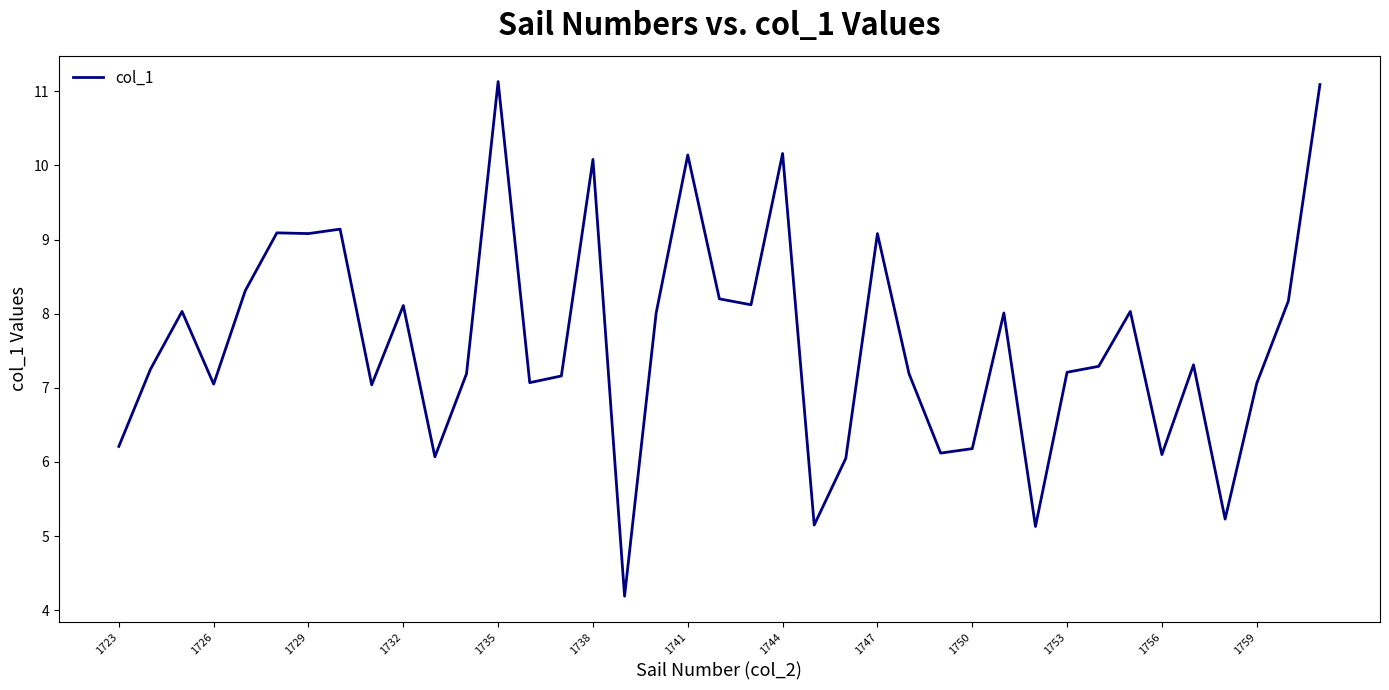

What is the maximum value shown in the chart?

11.1